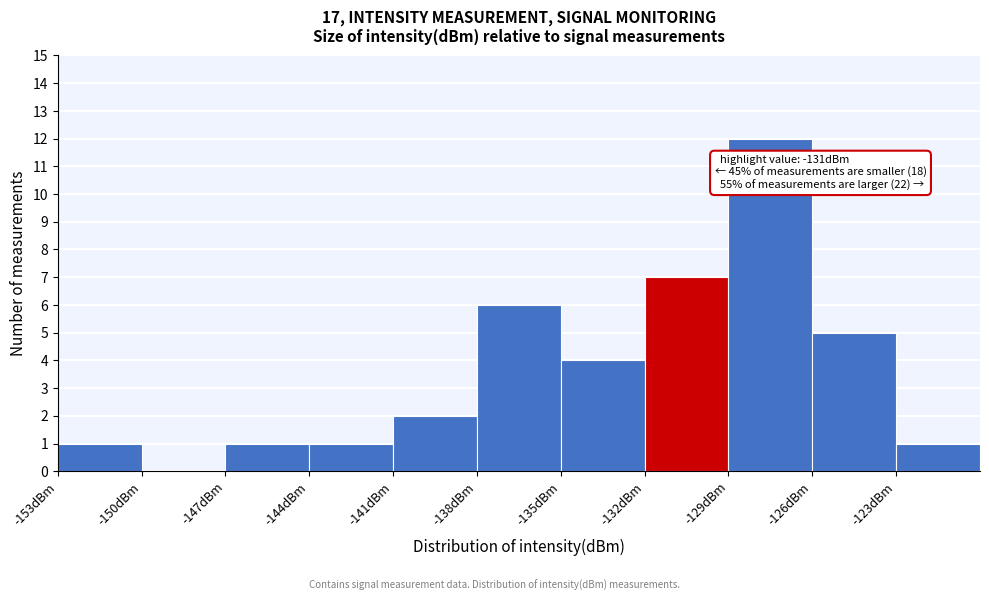

Which range on the x-axis has the tallest bar?

-129 to -126